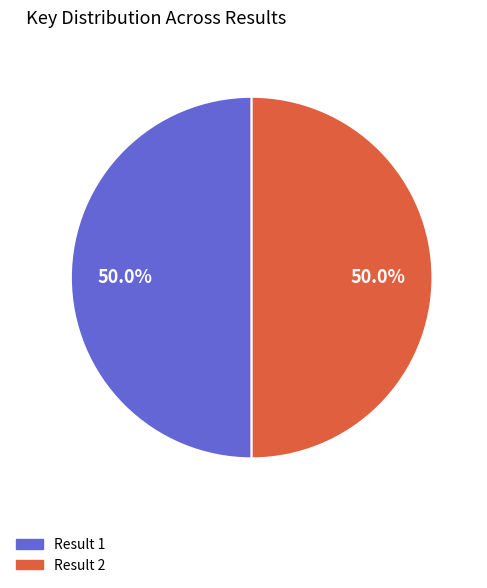

How many segments does this pie chart have?

2